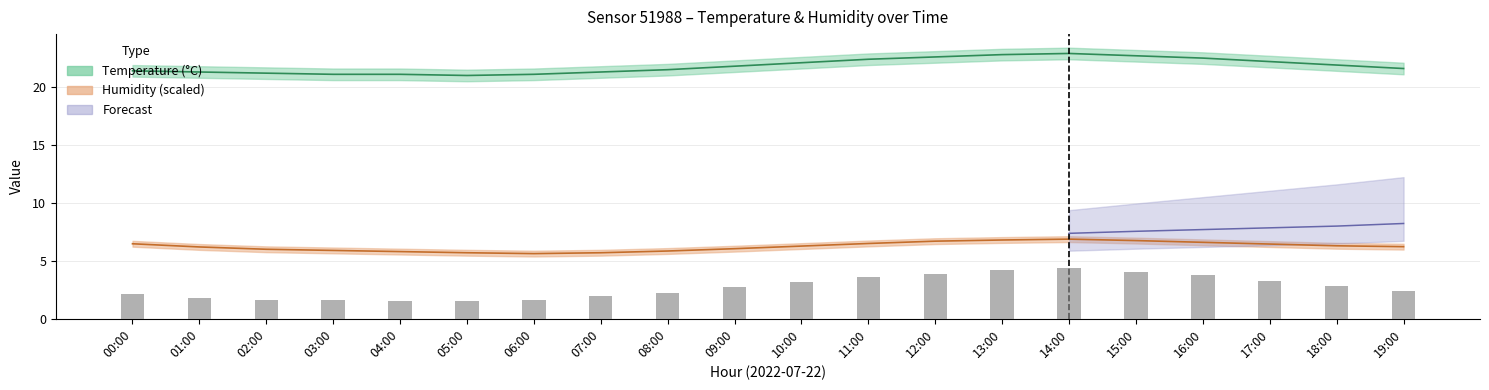

Which category has the lowest value across all series?

04:00